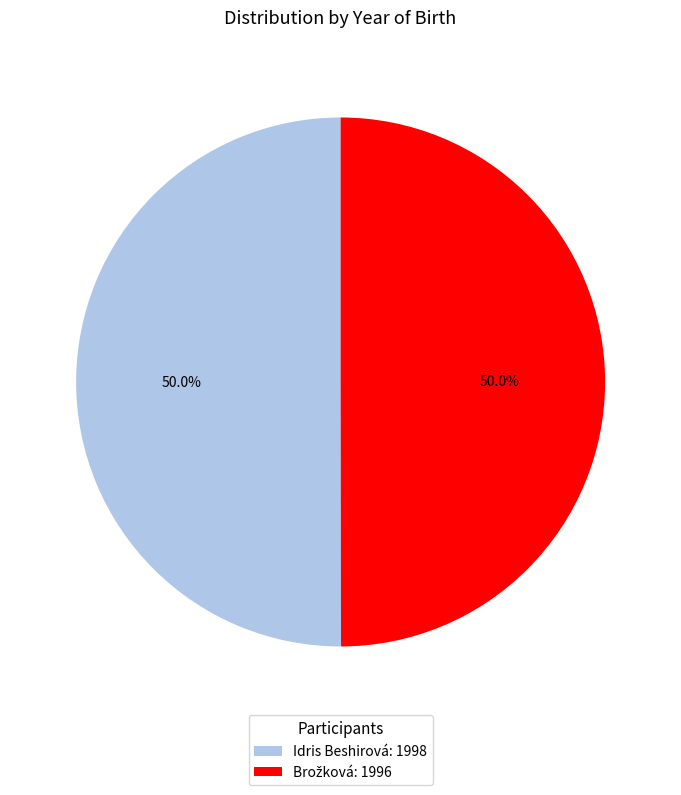

How much of the chart is everything except Idris Beshirová: 1998?

50.0%